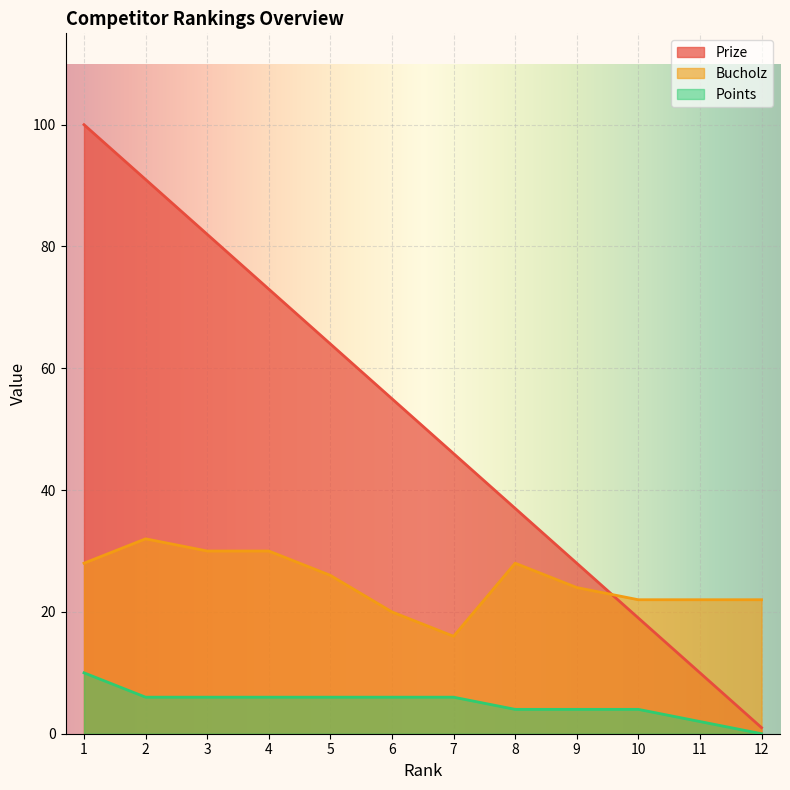

True or false: Points and Prize cross at least once.

False